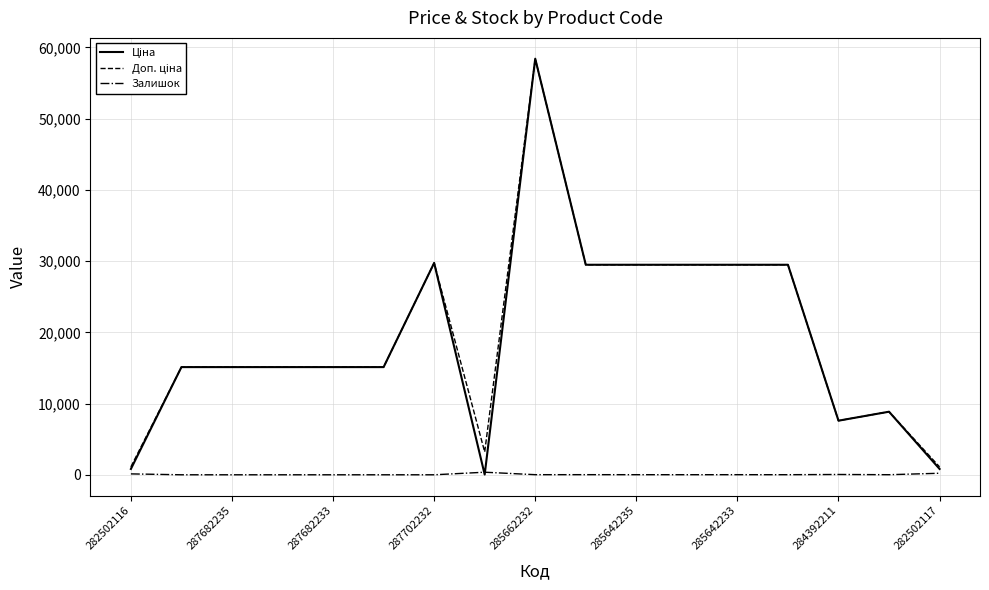

What is the maximum value shown in the chart?

58426.5